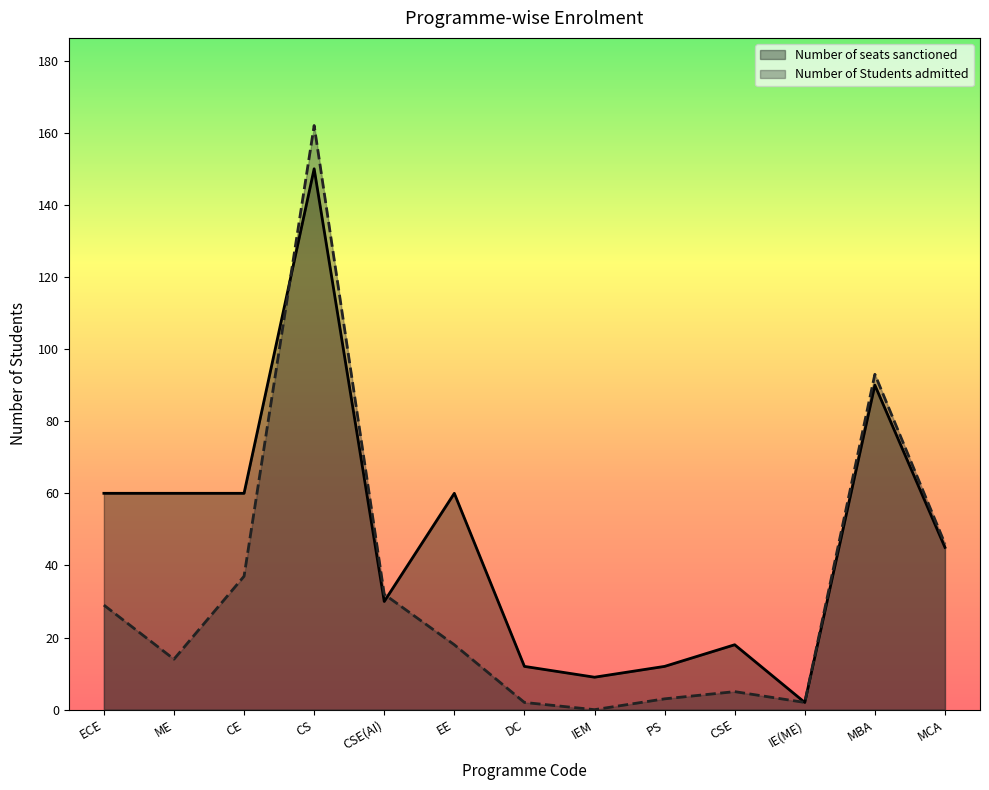

Is the value of Number of Students admitted at CSE greater than the value of Number of seats sanctioned at PS?

No